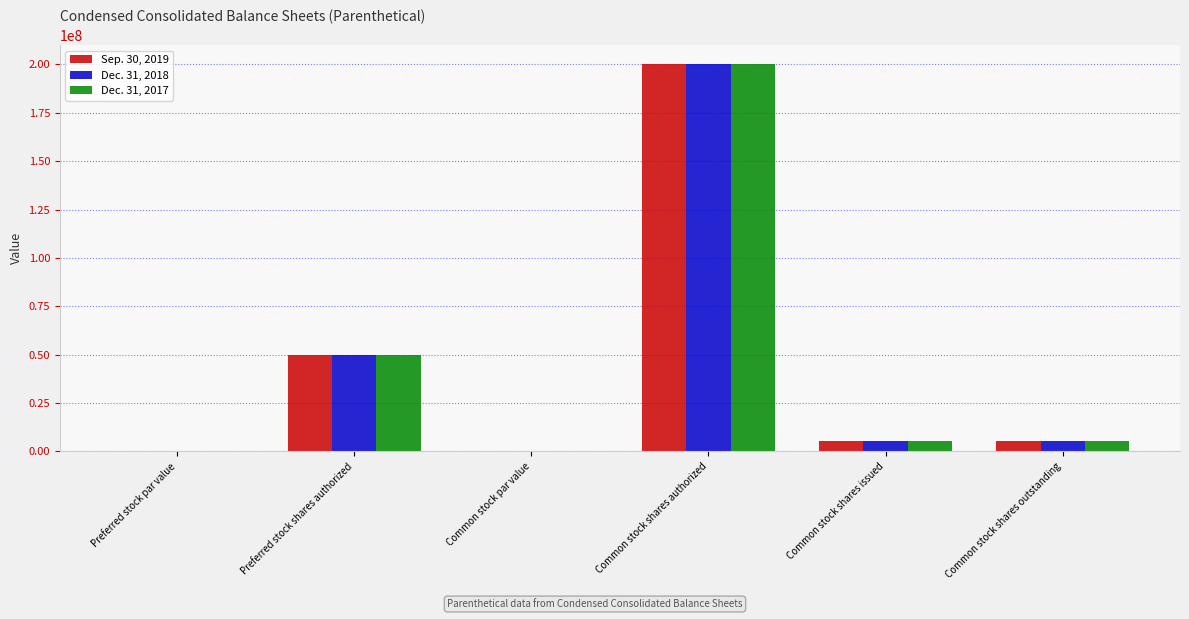

The value of Sep. 30, 2019 at Common stock shares issued is 5411896.0. True or false?

True